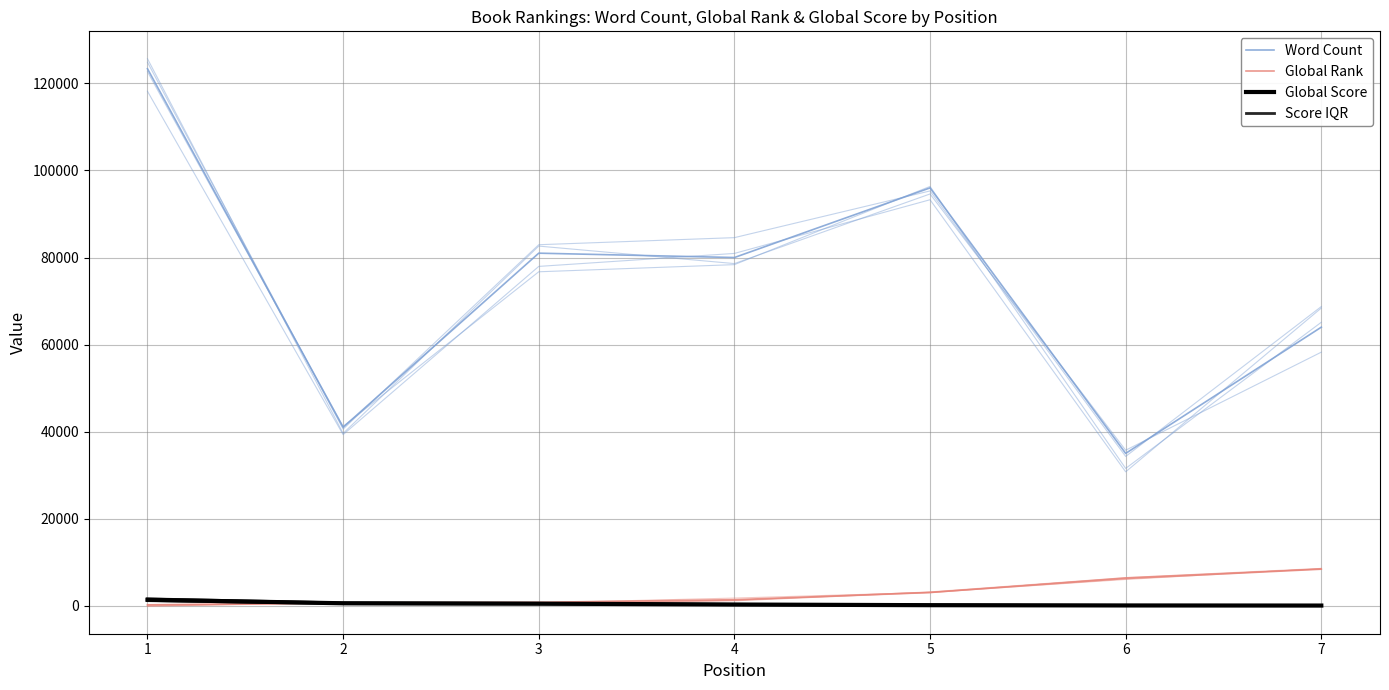

True or false: Word Count and Global Score intersect in this chart.

False